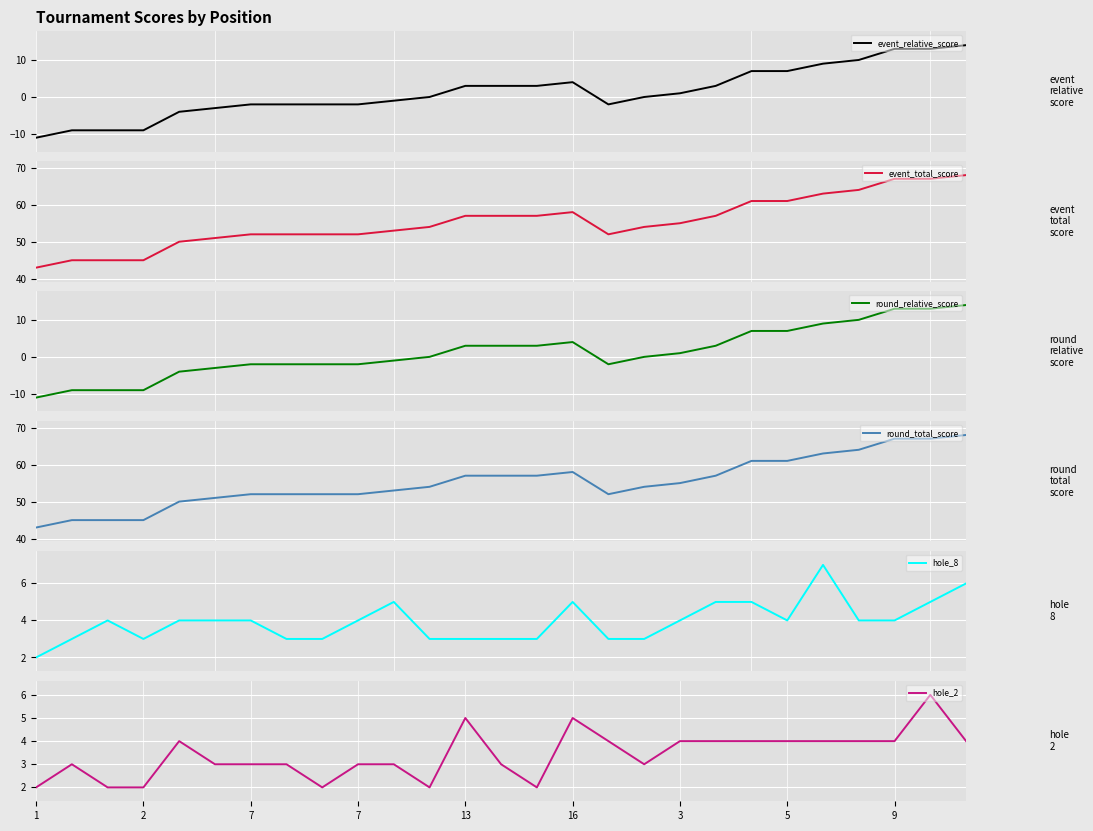

True or false: event_total_score and hole_8 intersect in this chart.

False